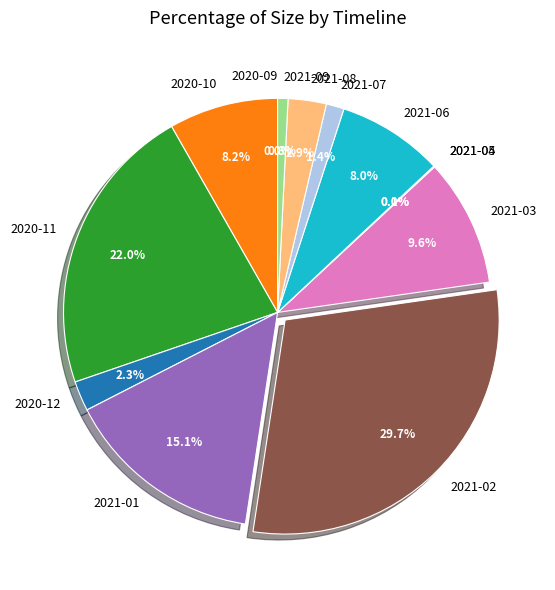

Is the sum of 2020-10 and 2021-03 greater than half?

No